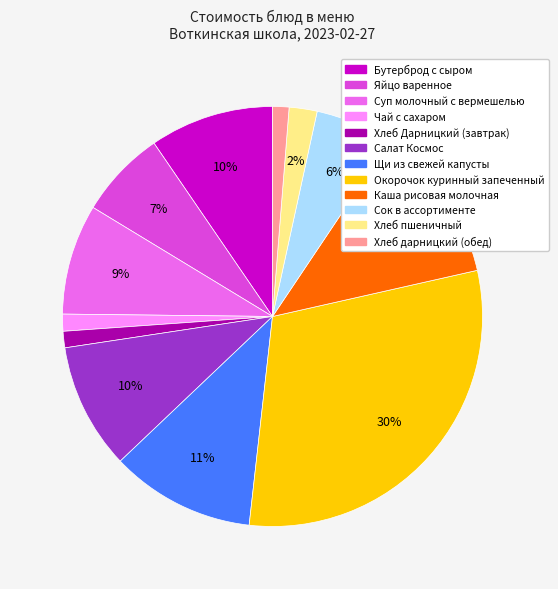

What percentage is the Бутерброд с сыром slice, to the nearest percent?

10%